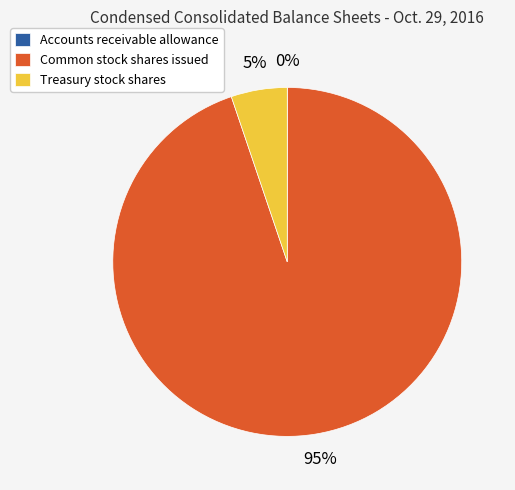

The Common stock shares issued slice represents 85% of the pie. True or false?

False